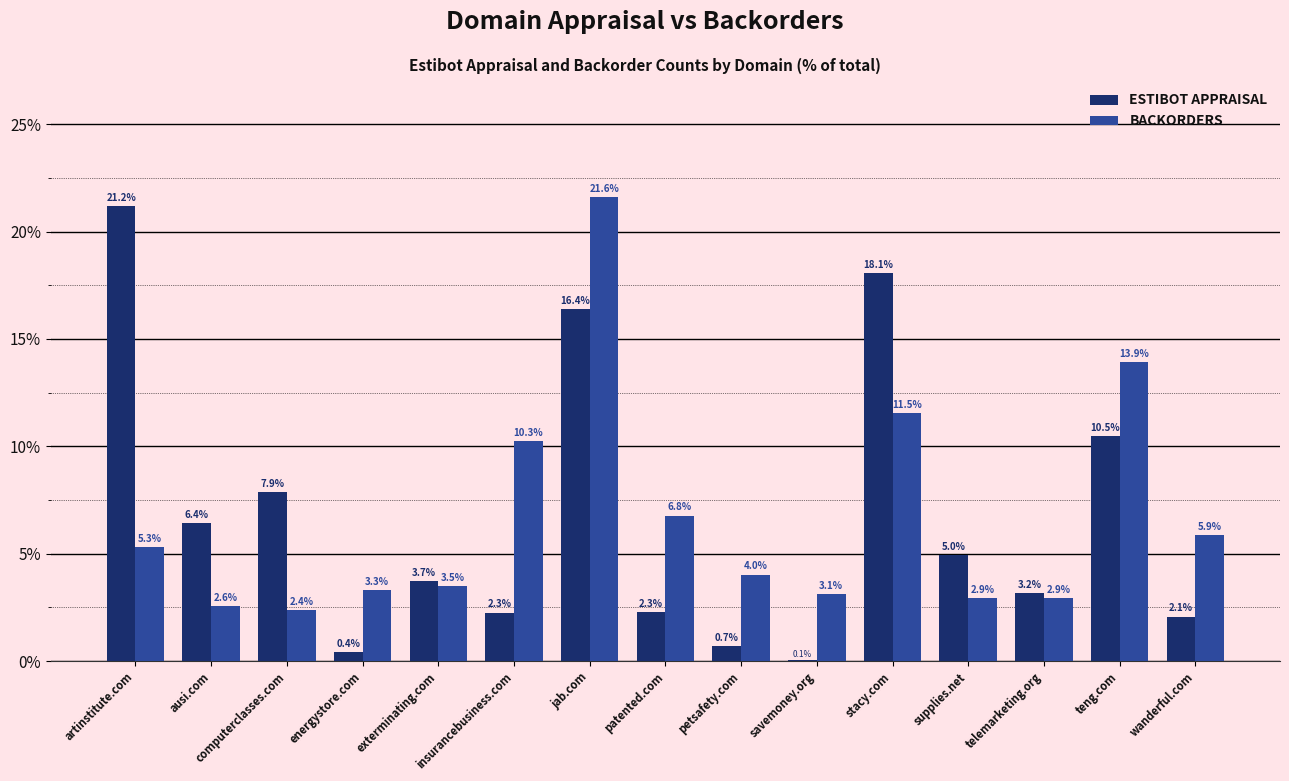

What is the sum of the BACKORDERS values at supplies.net and insurancebusiness.com?

13.2